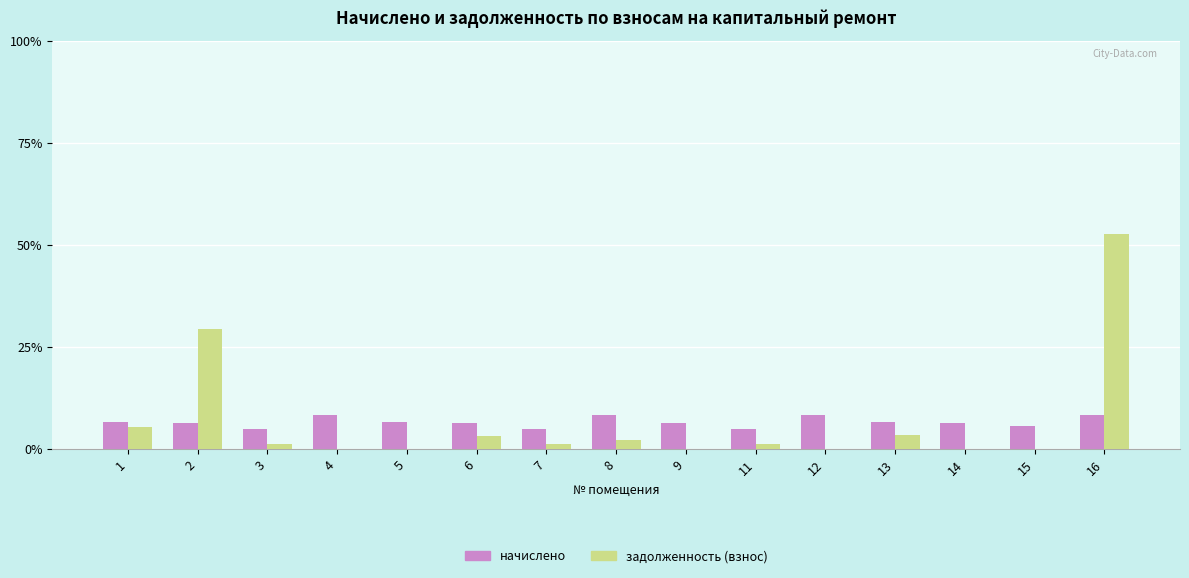

At which category is the sum across all series the highest?

16